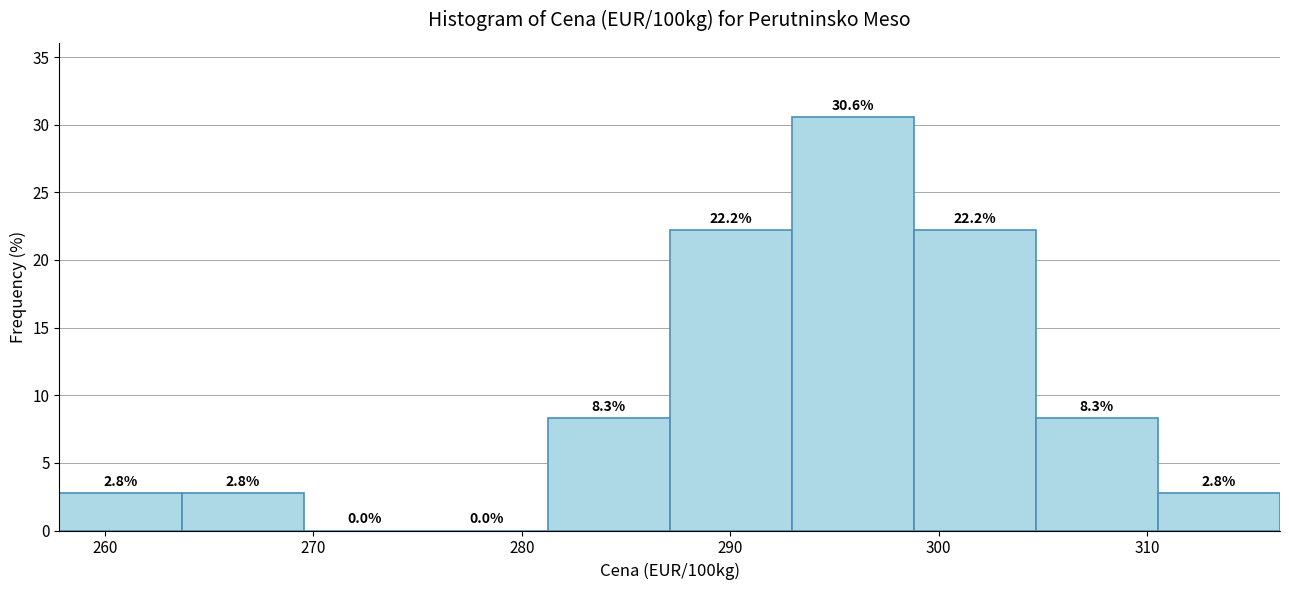

Reading left to right, transcribe this chart: for each bar, give the range it covers on the x-axis and its height. The bar edges are not printed on the chart, so give them approximately, as read against the axis.

258 to 264: 2.8
264 to 270: 2.8
270 to 275: 0.0
275 to 281: 0.0
281 to 287: 8.3
287 to 293: 22.2
293 to 299: 30.6
299 to 305: 22.2
305 to 311: 8.3
311 to 316: 2.8